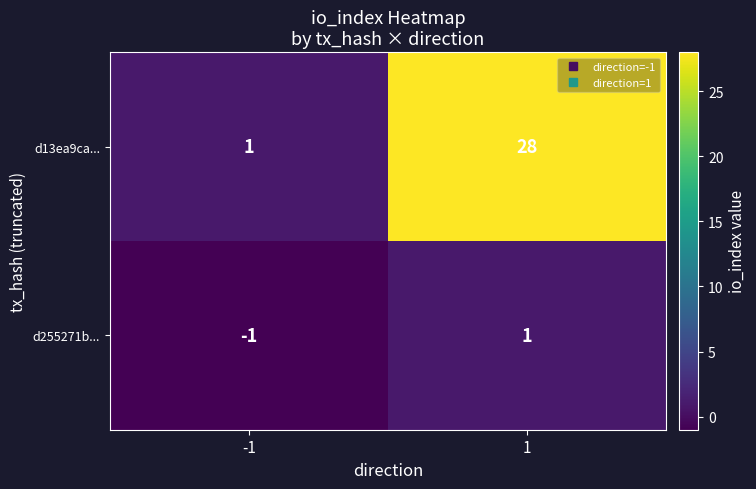

Which series changed the most between -1 and 1?

d13ea9ca...